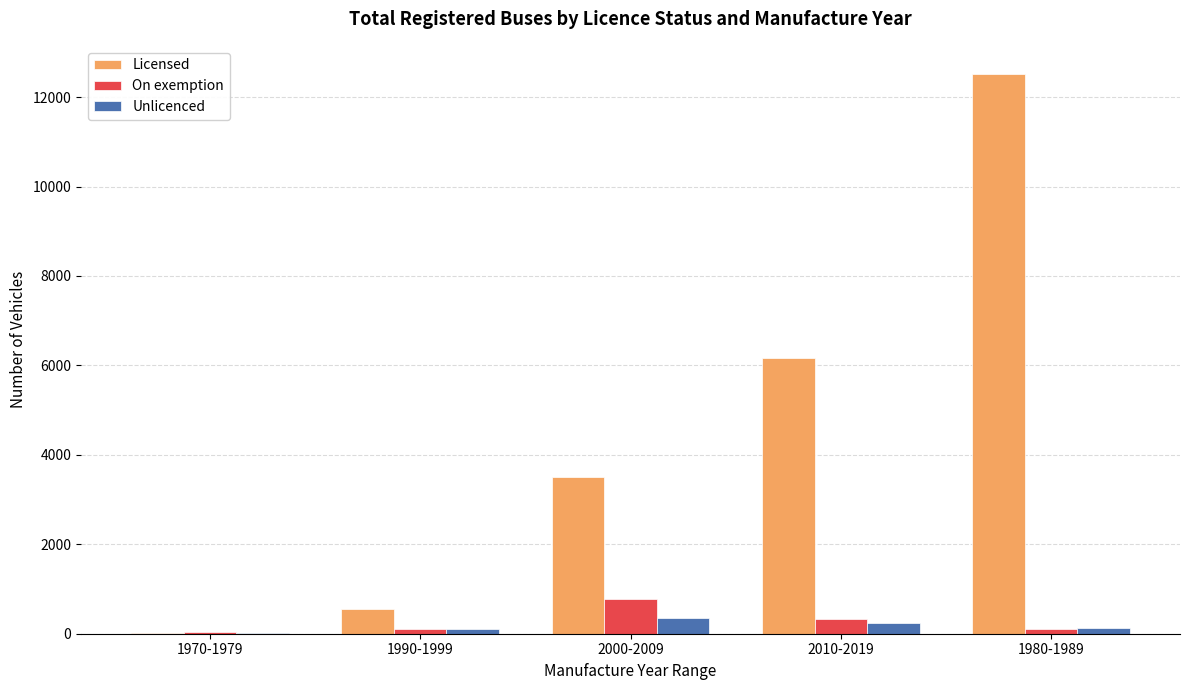

Which series has the largest range (max minus min)?

Licensed